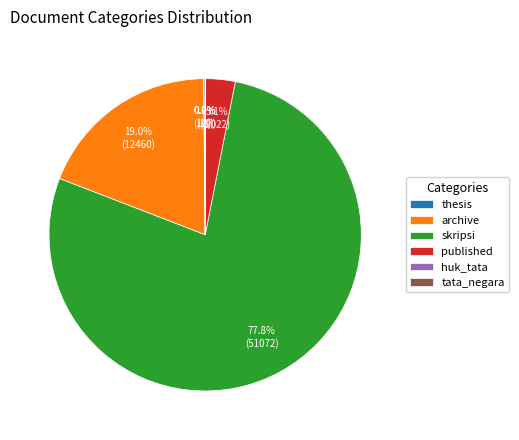

Which category accounts for the majority?

skripsi